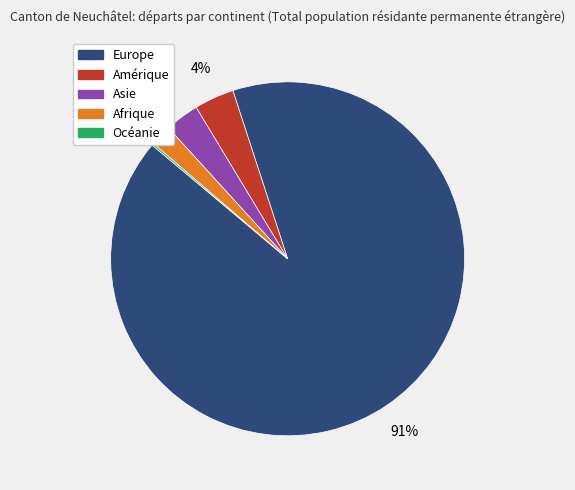

Approximately how many times larger is the value at Afrique compared to Amérique?

0.5